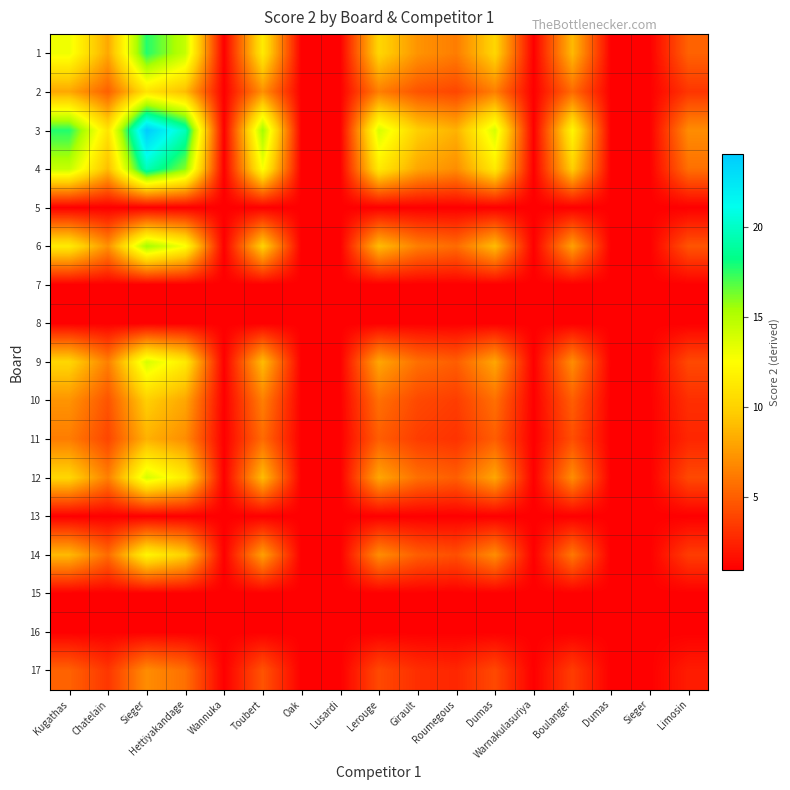

Which series has the largest total across all categories?

3